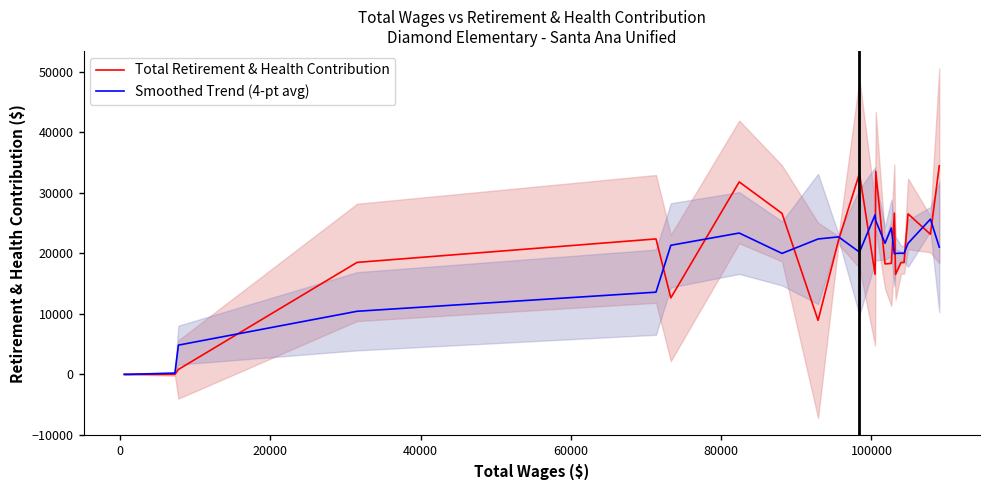

Is it true that Total Retirement & Health Contribution equals -10958.9 at 0?

False